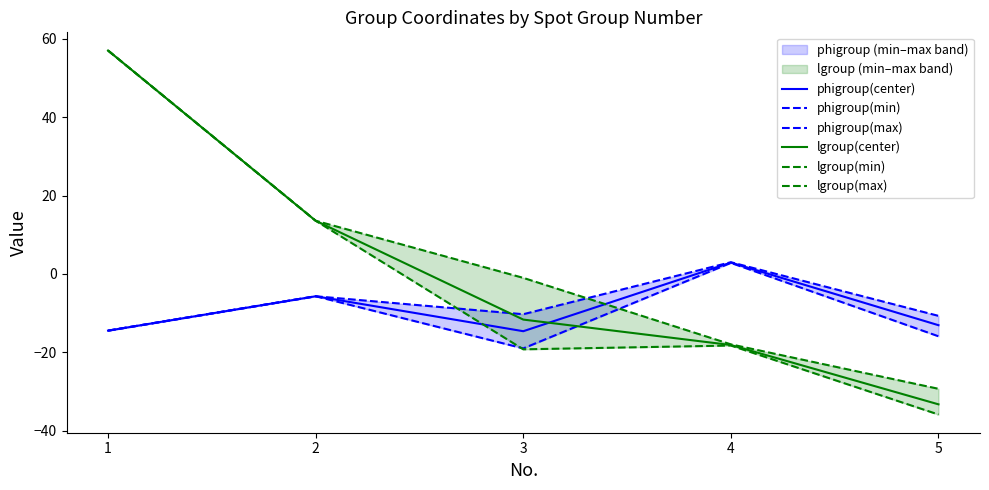

At which category is the sum across all series the highest?

1